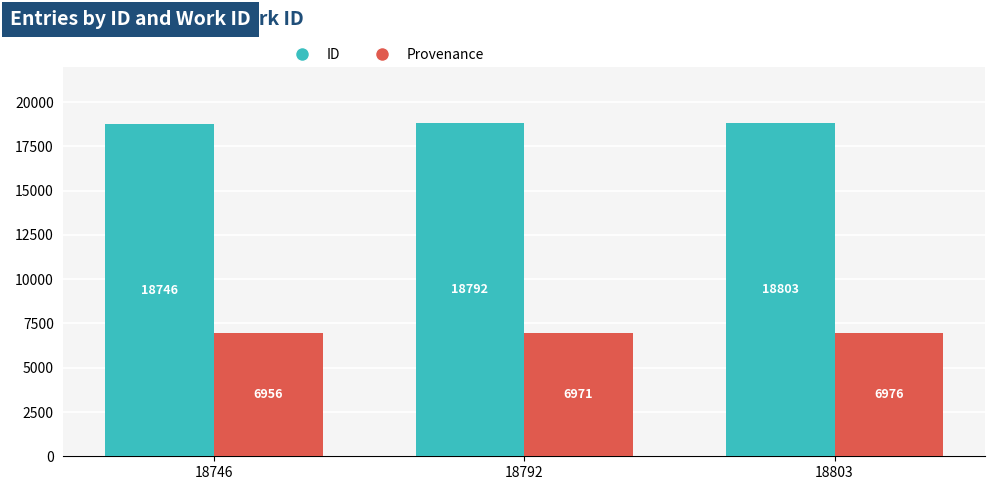

Where is Provenance nearest to the value 6966?

18792